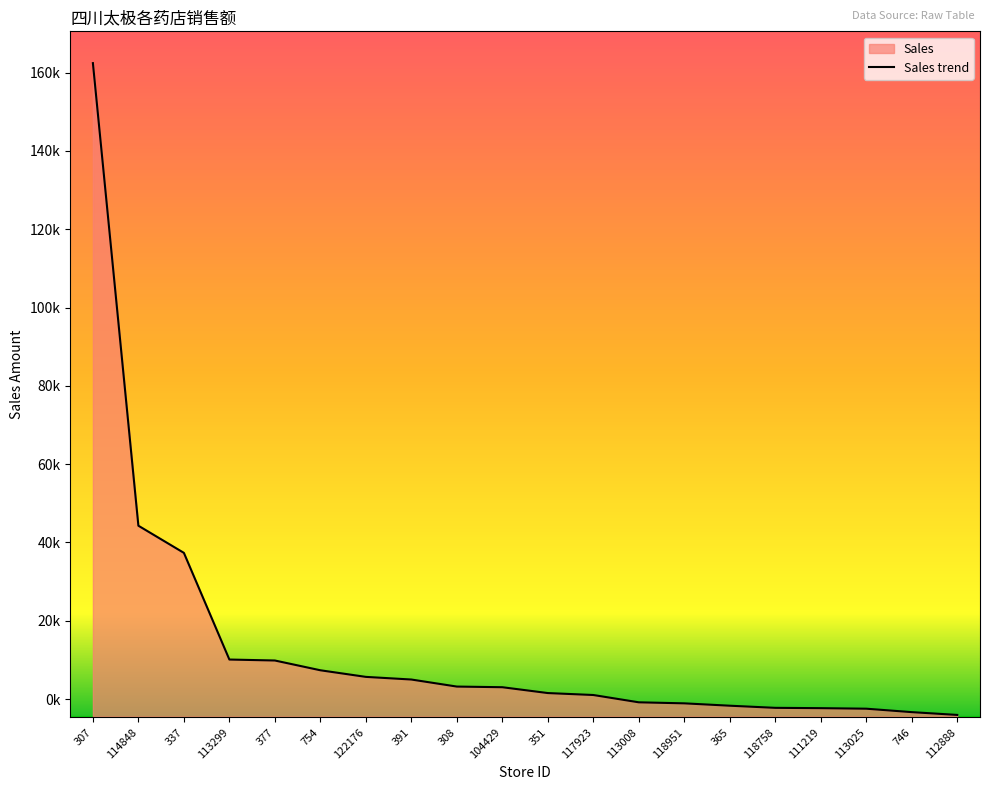

Reading left to right, what are all the values shown in this chart?

162440.7	44274.4	37337.7	10087.7	9843.2	7346.9	5657.6	4983.4	3183.3	3017.4	1525.5	1027.7	-838.9	-1101.7	-1705.8	-2249.9	-2332.6	-2469.8	-3347.8	-4060.8